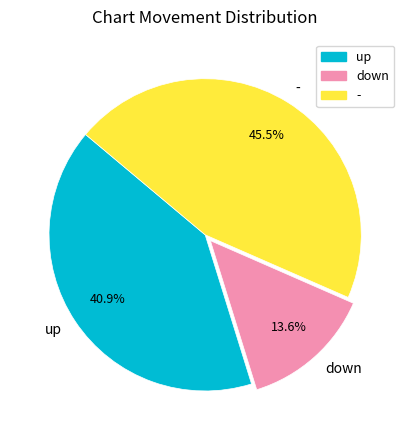

How many slices are in this pie chart?

3